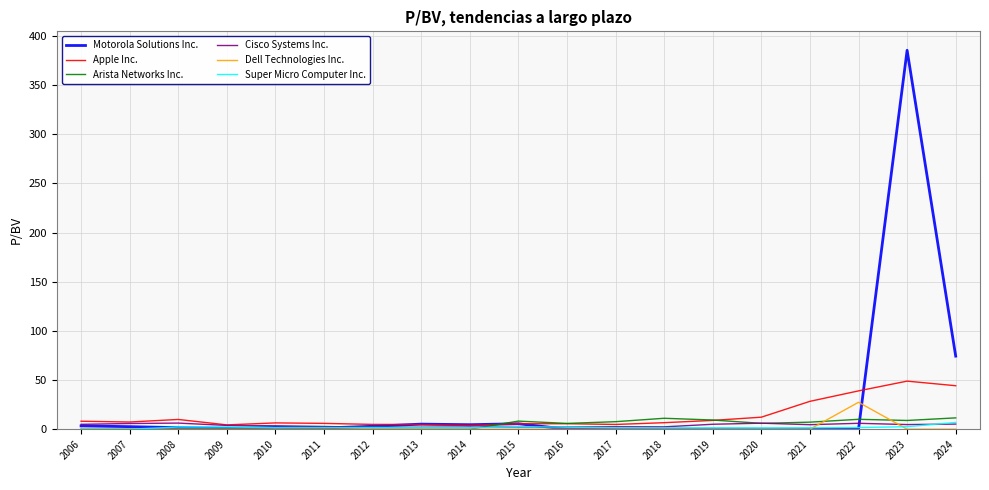

Which series has the largest total across all categories?

Motorola Solutions Inc.